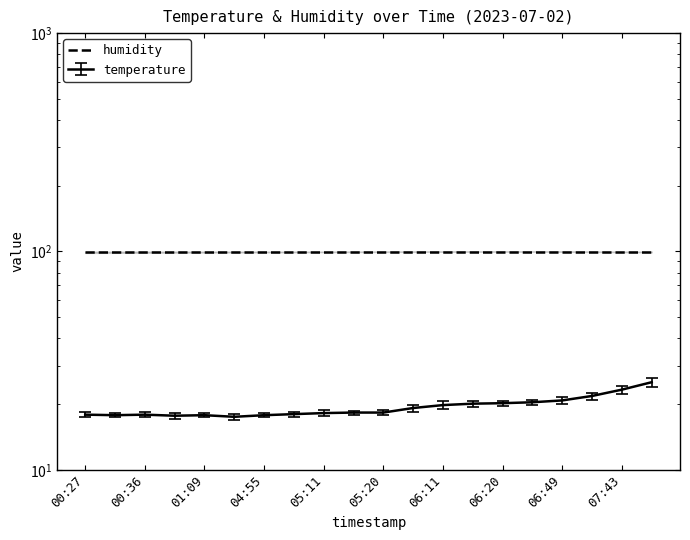

The chart shows a value of 28.7 at 06:17. True or false?

False